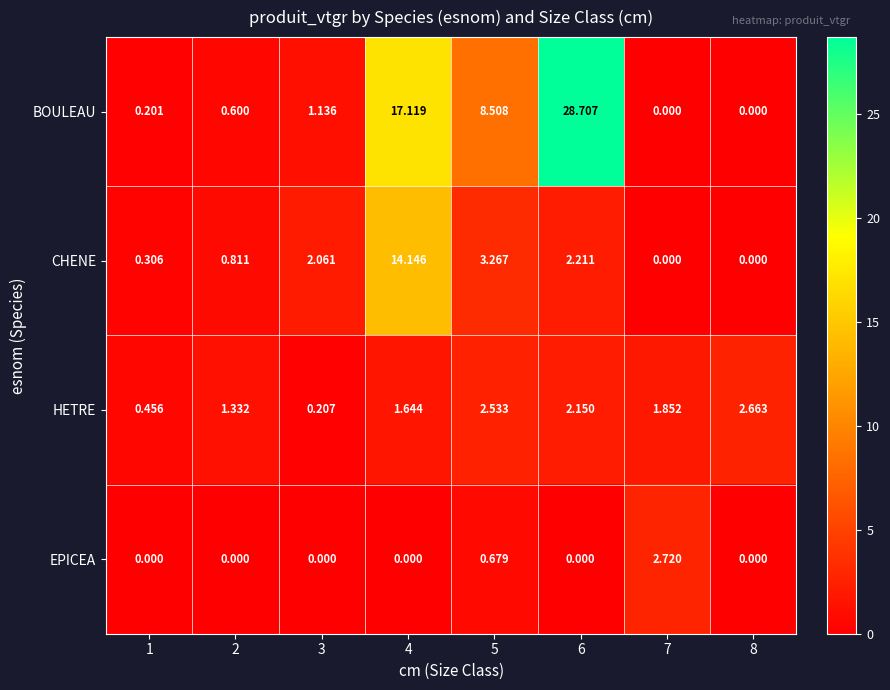

Is the value of HETRE at 7 greater than the value of CHENE at 4?

No